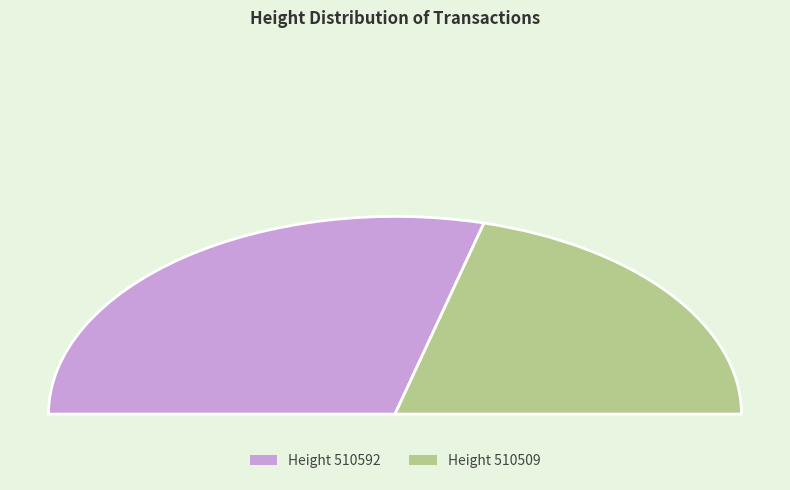

Count the number of slices in the pie.

2